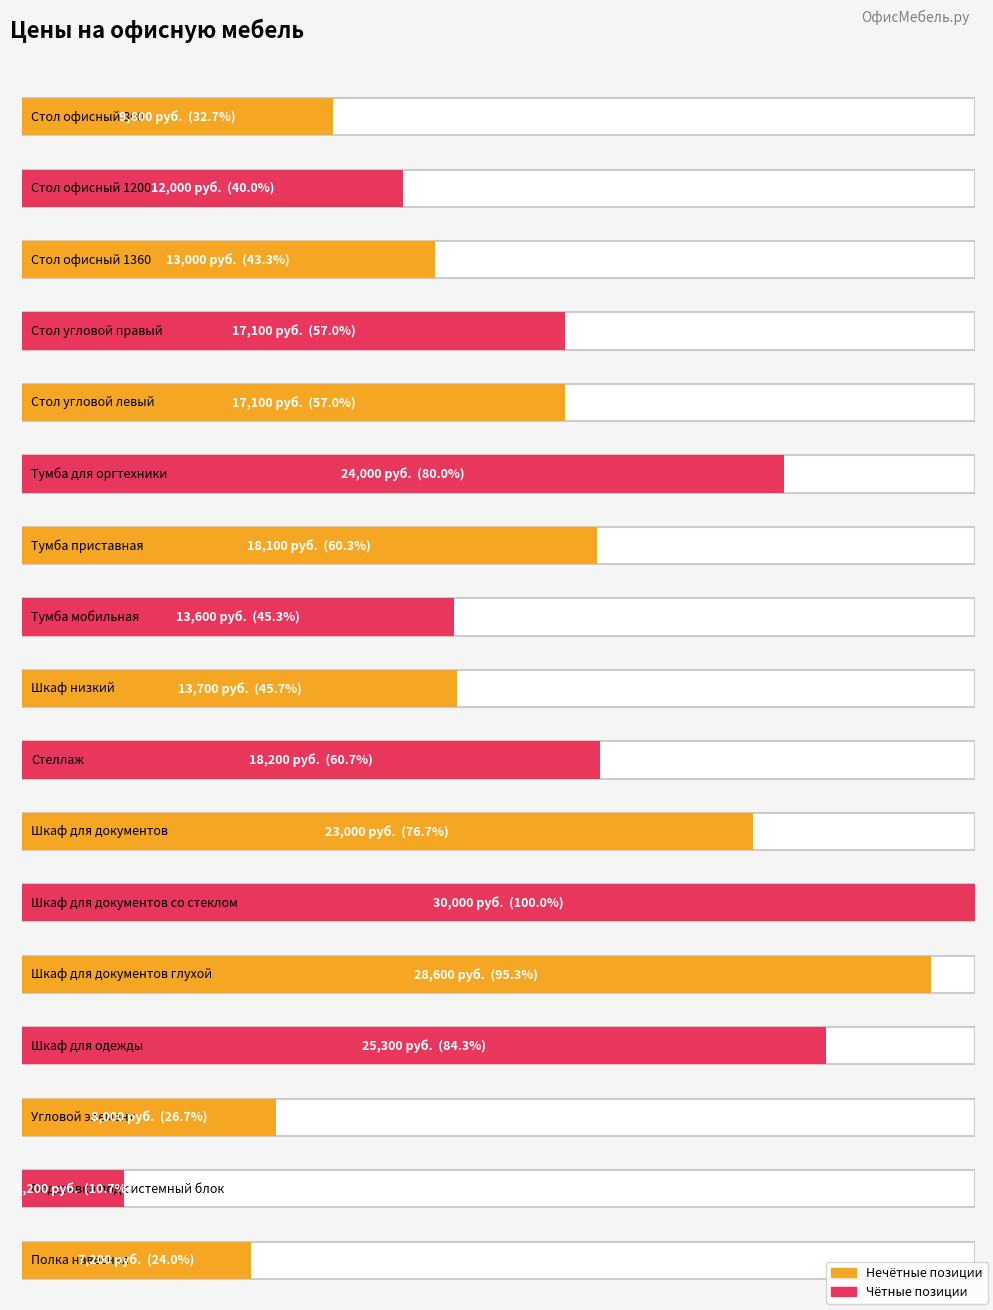

Rank the categories by value from lowest to highest.

Подставка под системный блок, Полка навесная, Угловой элемент, Стол офисный 800, Стол офисный 1200, Стол офисный 1360, Тумба мобильная, Шкаф низкий, Стол угловой правый, Стол угловой левый, Тумба приставная, Стеллаж, Шкаф для документов, Тумба для оргтехники, Шкаф для одежды, Шкаф для документов глухой, Шкаф для документов со стеклом